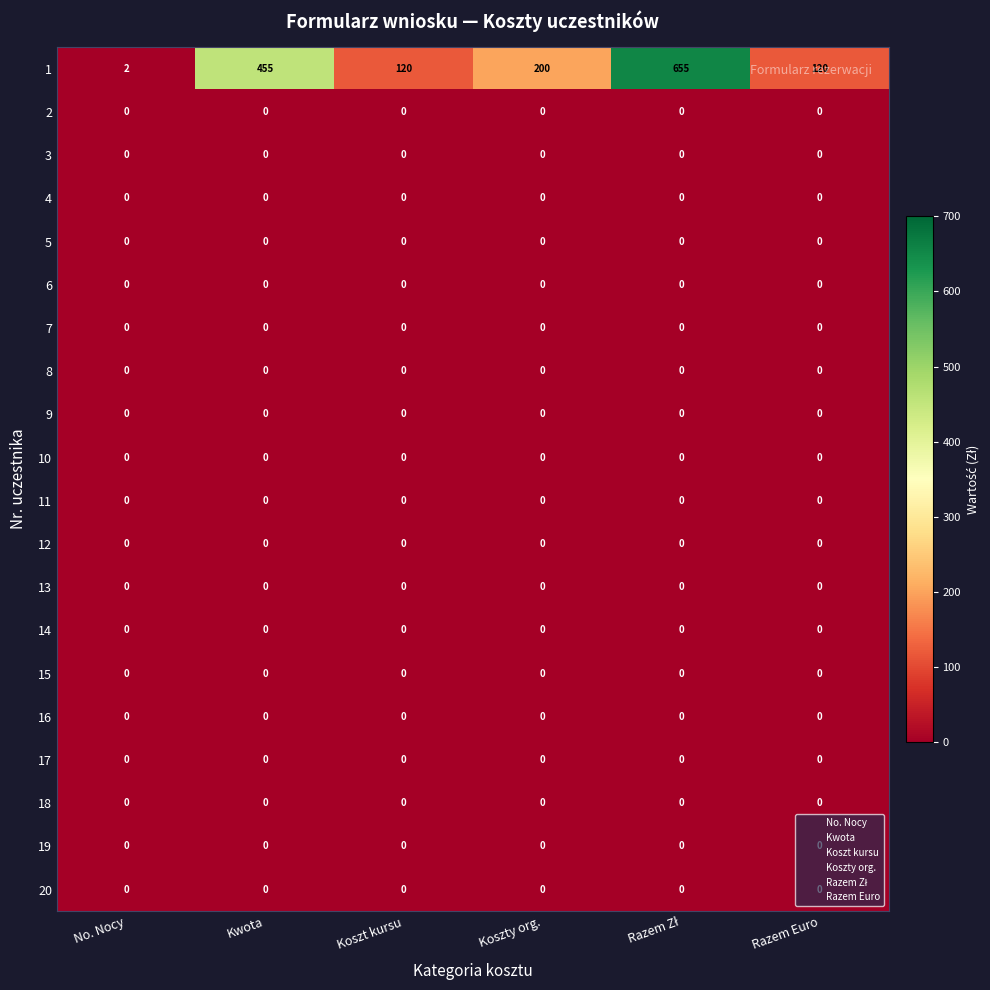

What is the difference between the second highest and second lowest values in the 1 series?

335